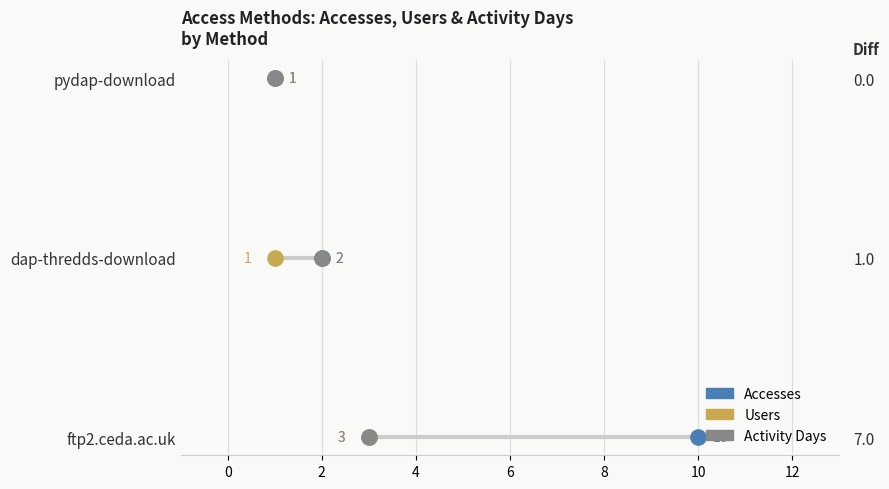

Which series reaches the maximum Y coordinate?

Accesses